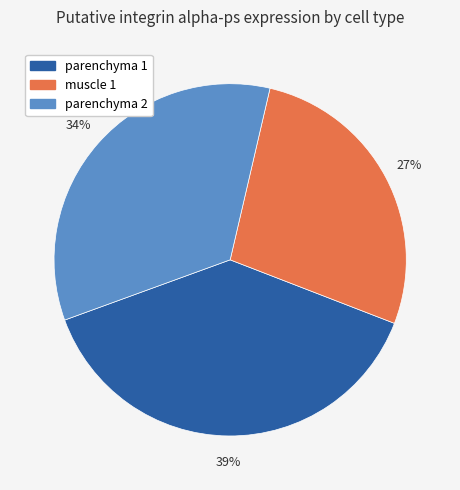

Count the number of slices in the pie.

3